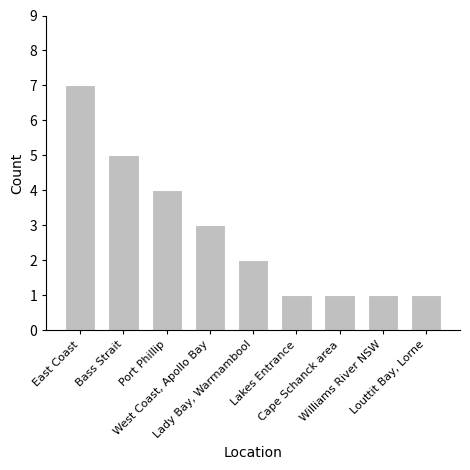

How many values are between 1 and 4?

7